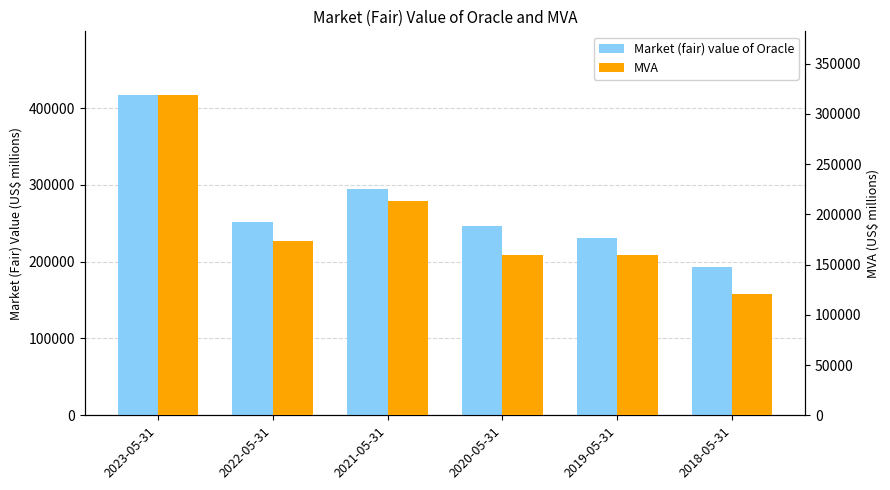

Which series has the largest total across all categories?

Market (fair) value of Oracle